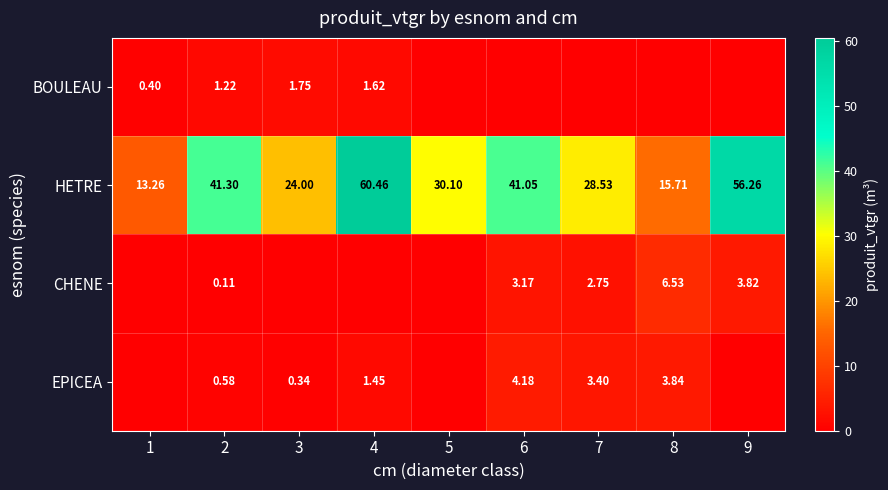

Is the value of EPICEA at 8 greater than the value of CHENE at 6?

Yes